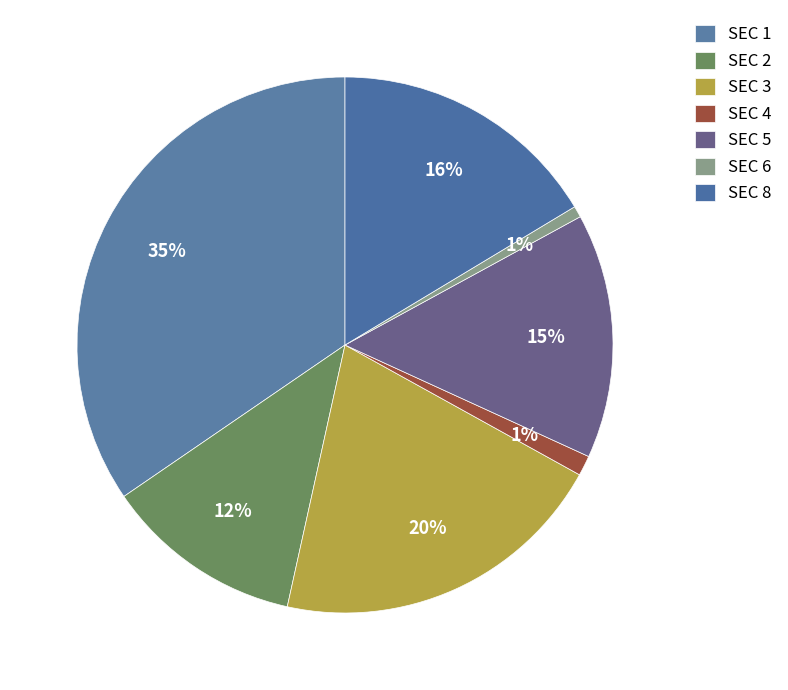

How many segments does this pie chart have?

7